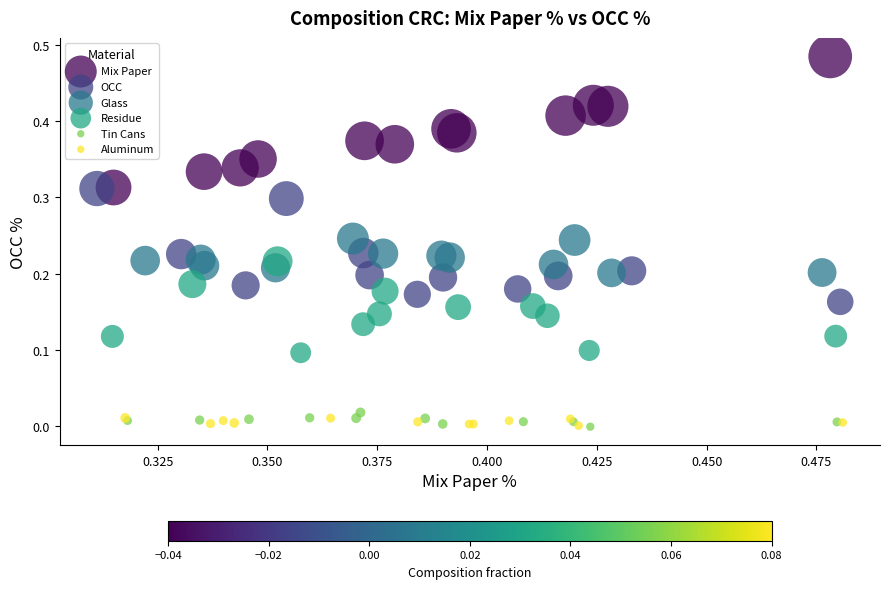

What are all the series names shown in the legend?

Mix Paper, OCC, Glass, Residue, Tin Cans, Aluminum